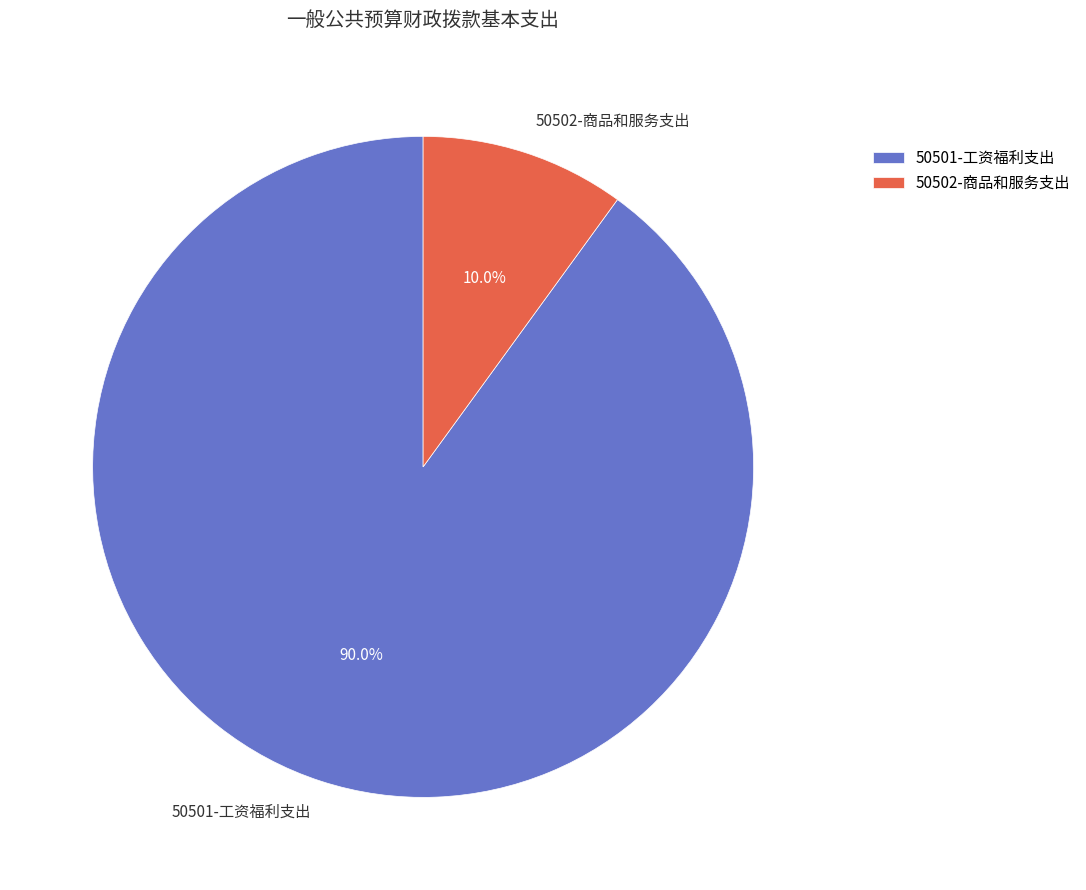

How many slices are in this pie chart?

2